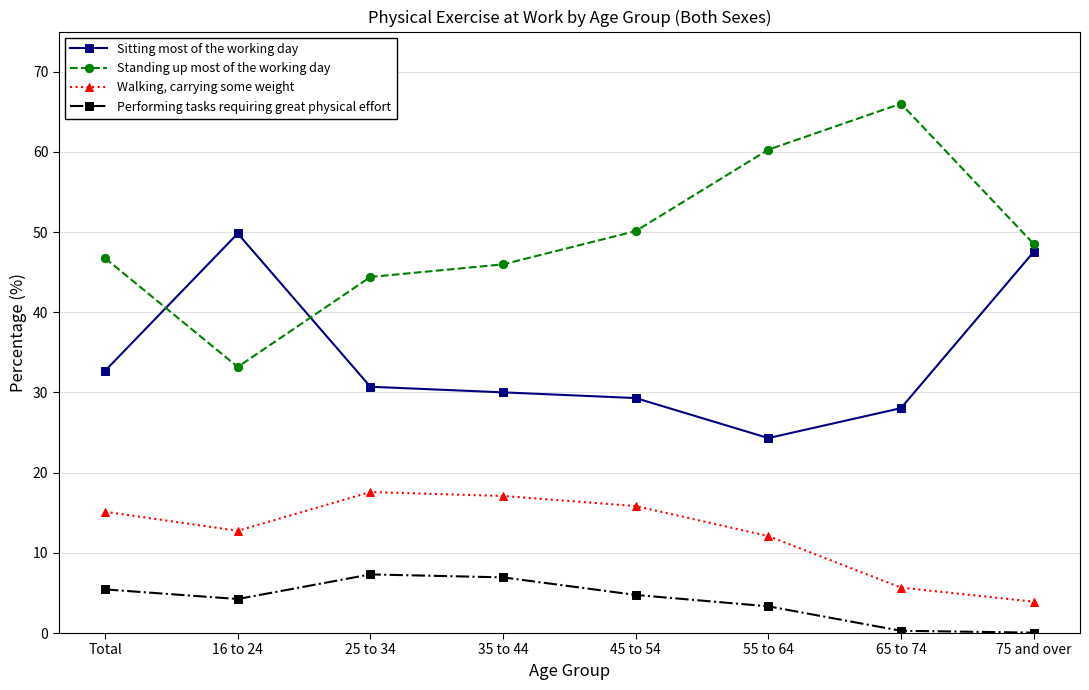

What is the label of the 4th point from the right?

45 to 54